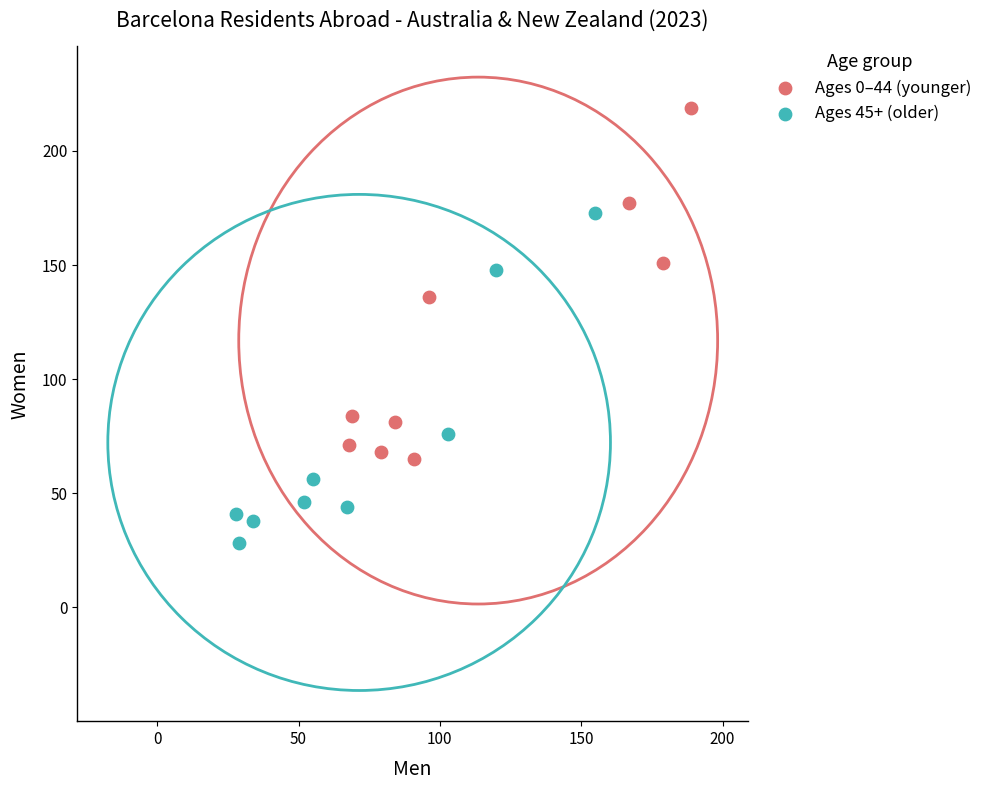

Which series contains the lowest Y value?

Ages 45+ (older)